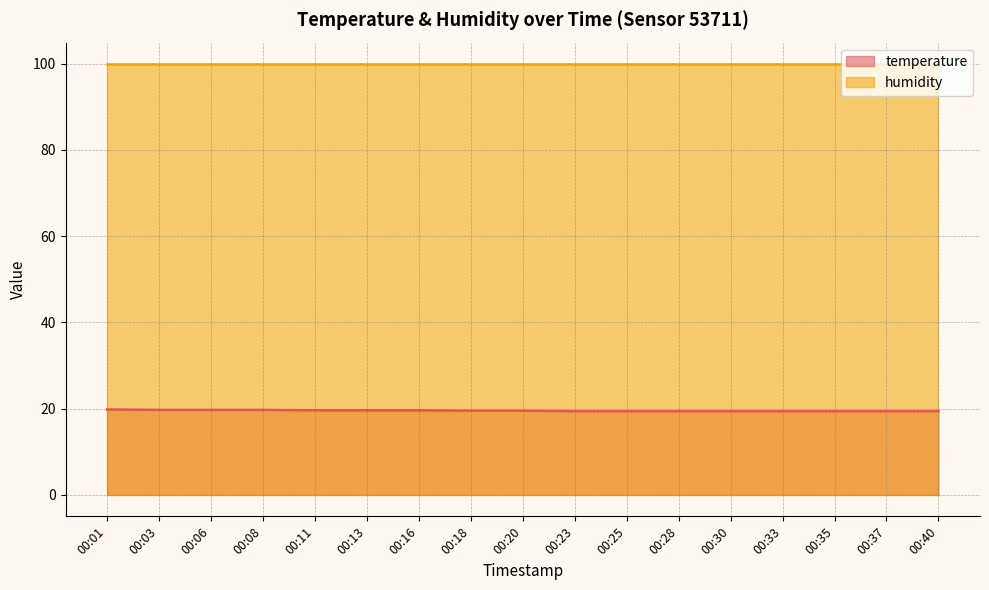

Rank the categories by value from highest to lowest.

00:01, 00:03, 00:06, 00:08, 00:11, 00:13, 00:16, 00:18, 00:20, 00:23, 00:25, 00:28, 00:30, 00:33, 00:35, 00:37, 00:40